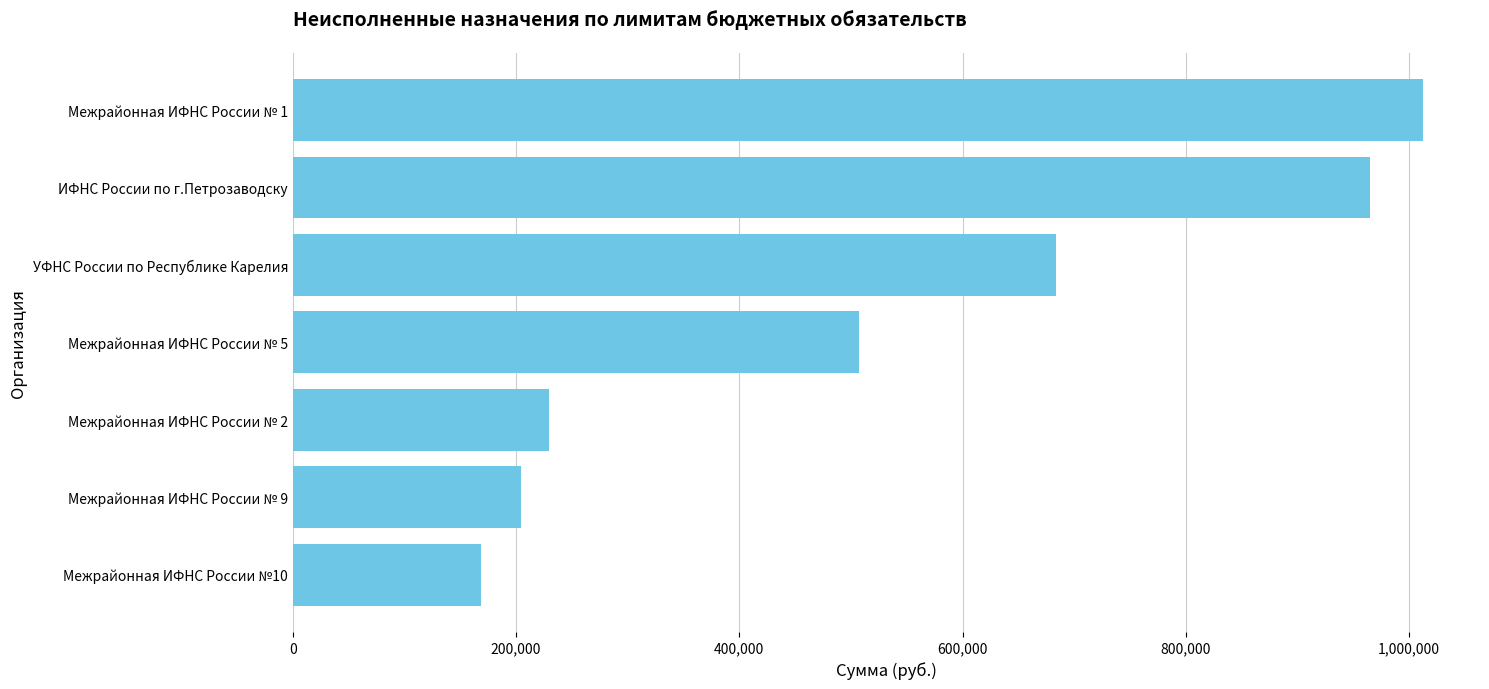

What is the change in value from Межрайонная ИФНС России № 9 to ИФНС России по г.Петрозаводску?

+760981.6